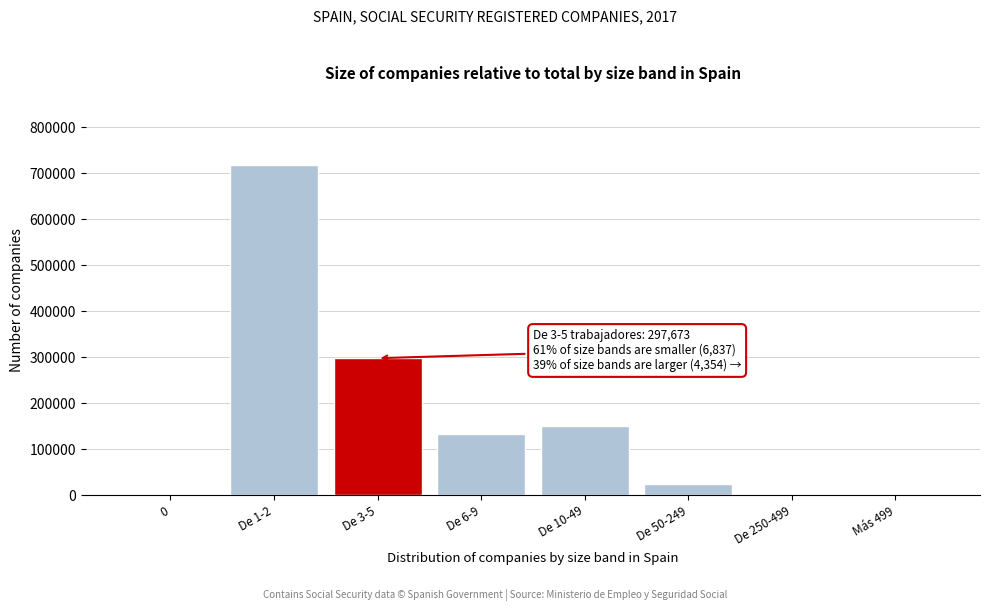

What is the sum of all values?

1326161